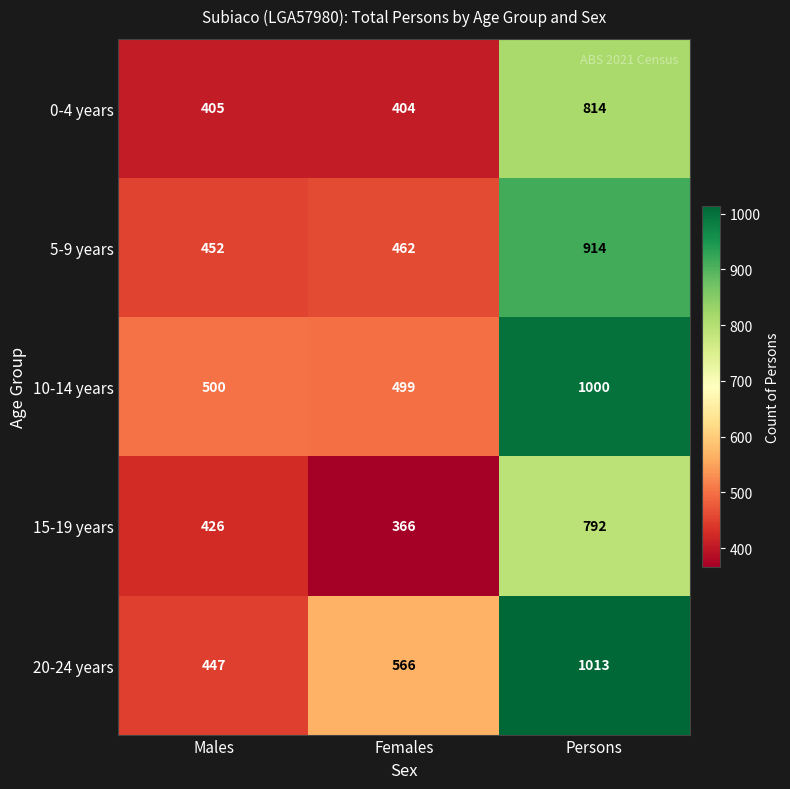

The value of 5-9 years at Males is 674. True or false?

False